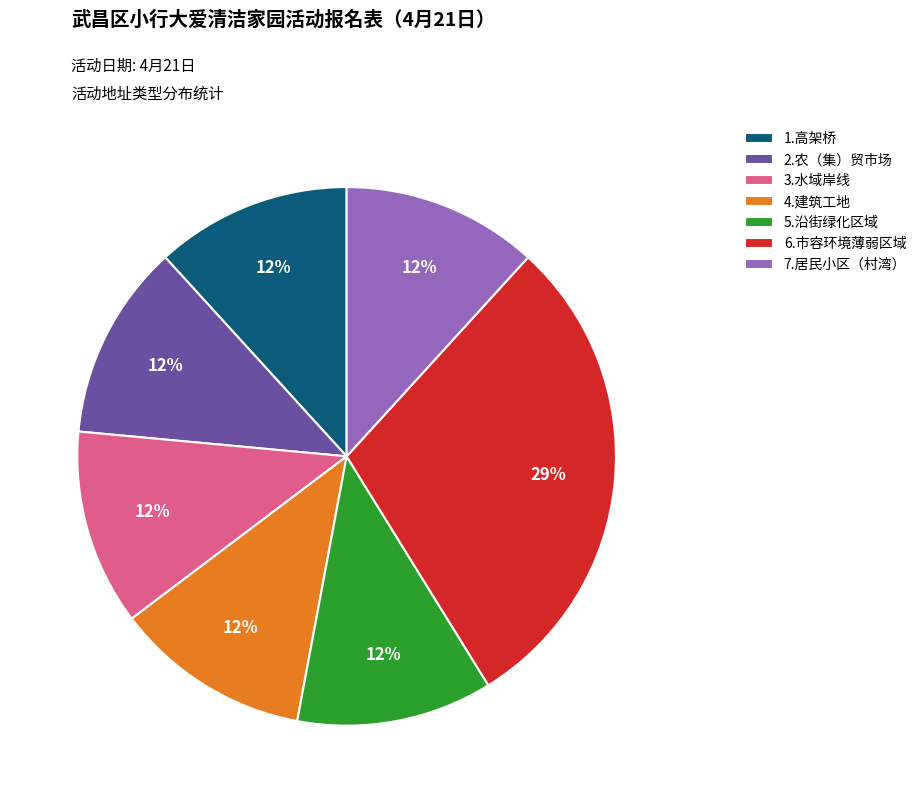

To the nearest percent, what is the average slice percentage?

14%